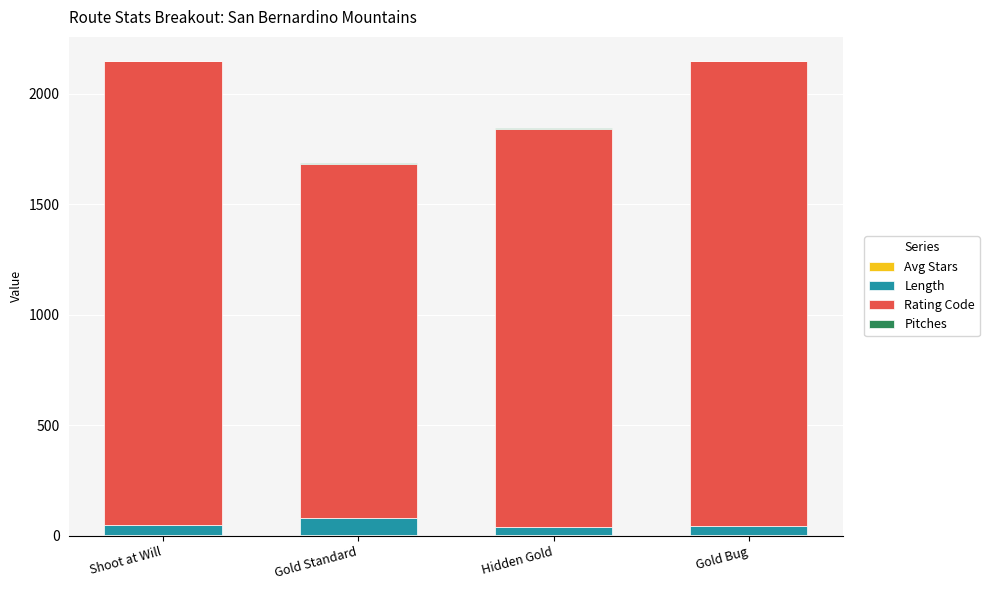

How many data points does each series have?

4